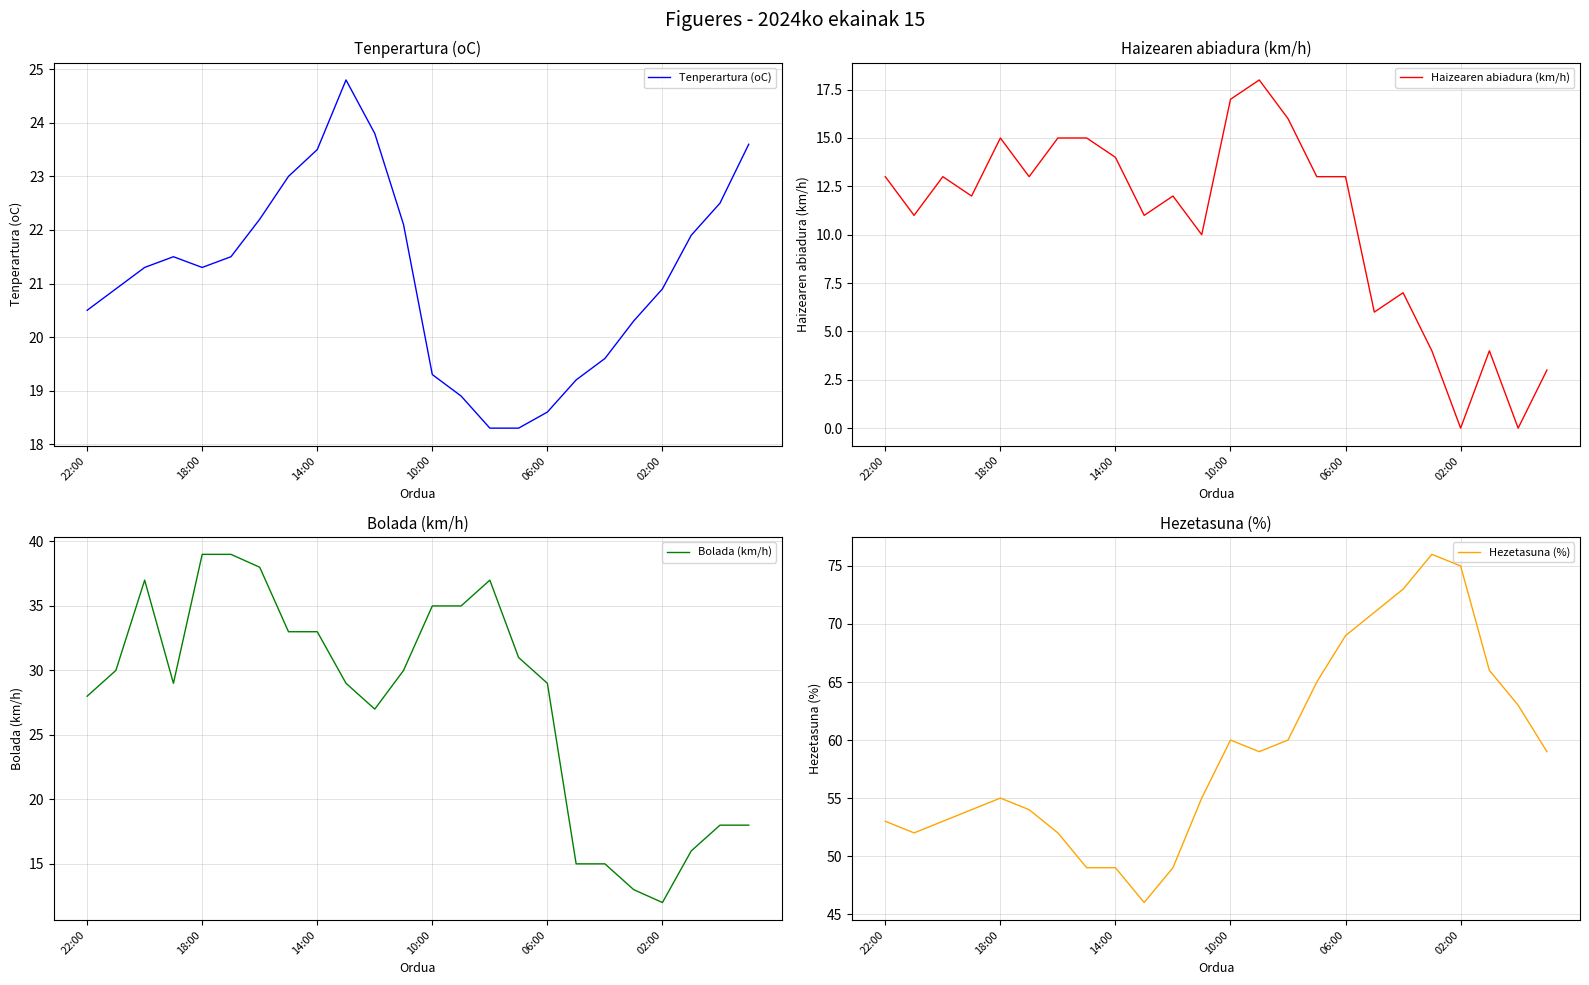

Which series has the widest spread of values?

Hezetasuna (%)